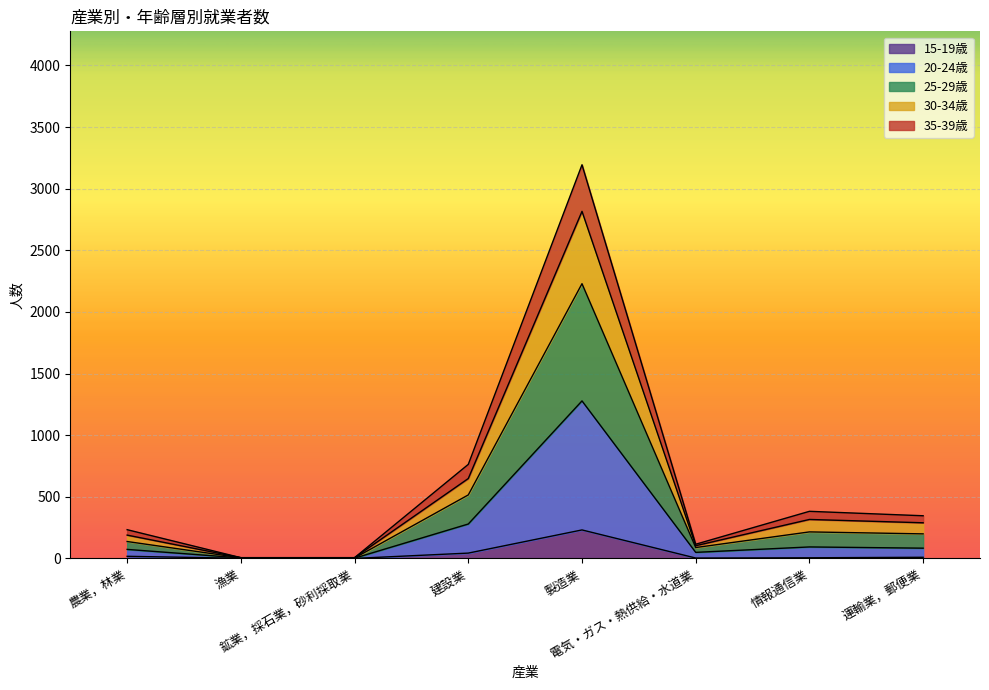

True or false: 合計 and 20-24歳 intersect in this chart.

False